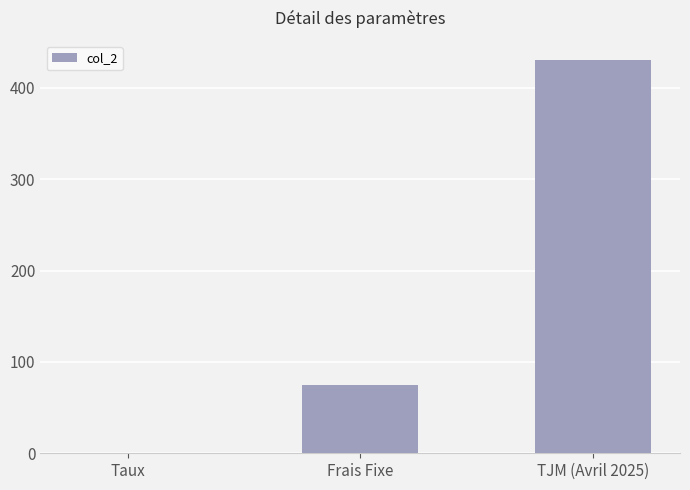

Approximately how many times larger is the value at Frais Fixe compared to TJM (Avril 2025)?

0.2